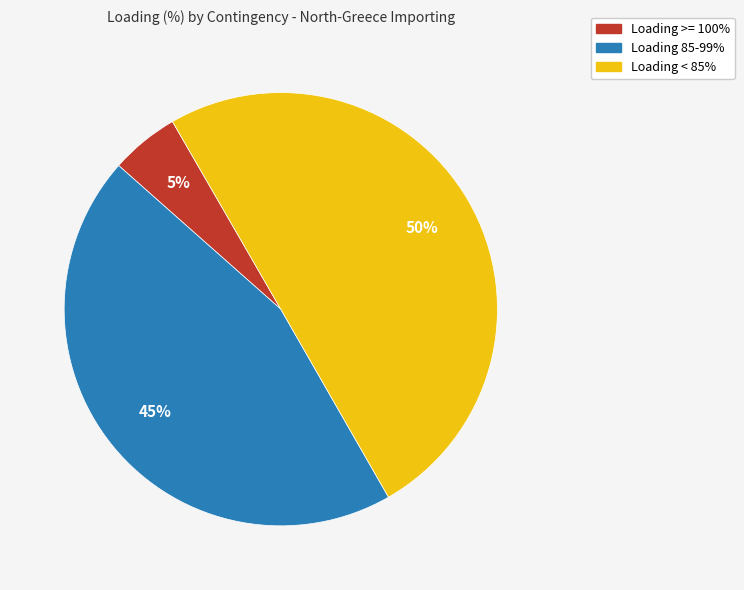

How many segments does this pie chart have?

3